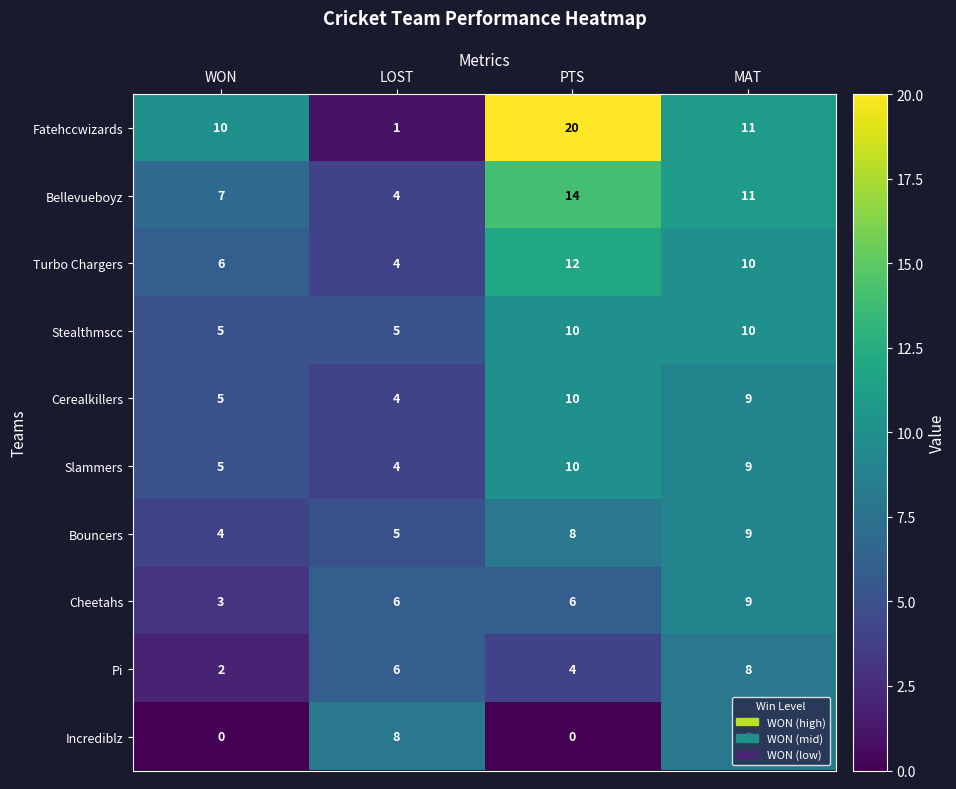

What is the difference between the highest and lowest values at LOST?

7